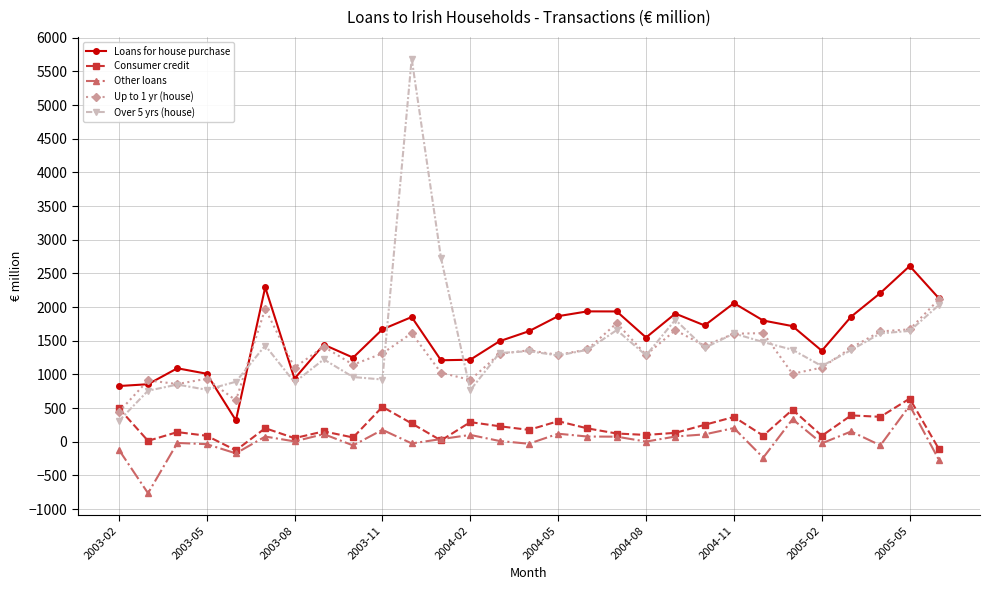

What is the minimum value shown in the chart?

-764